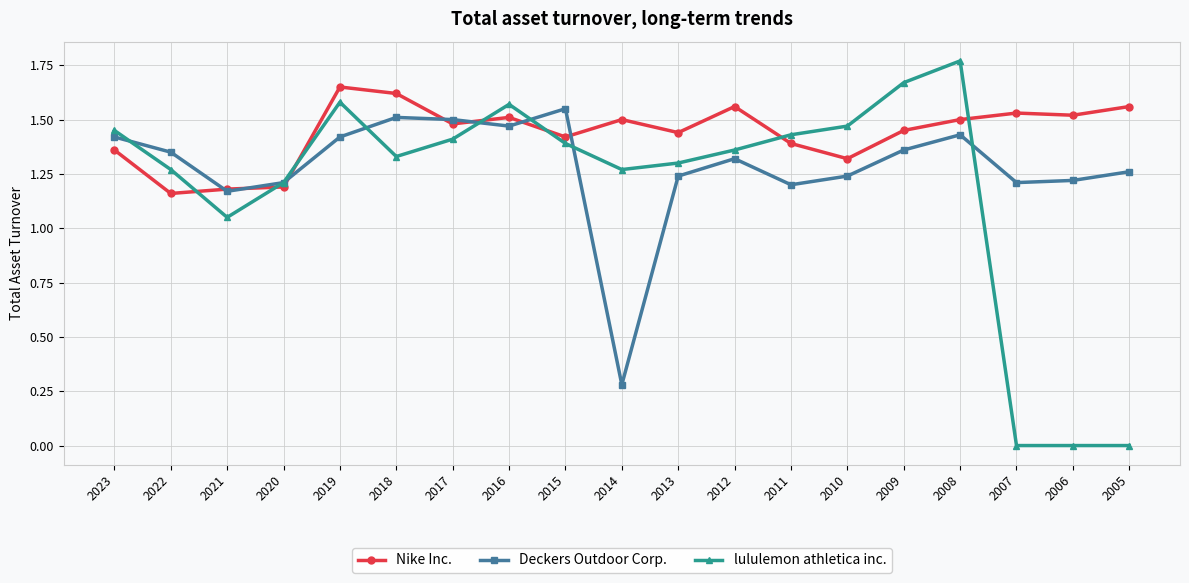

Which series has the largest range (max minus min)?

lululemon athletica inc.